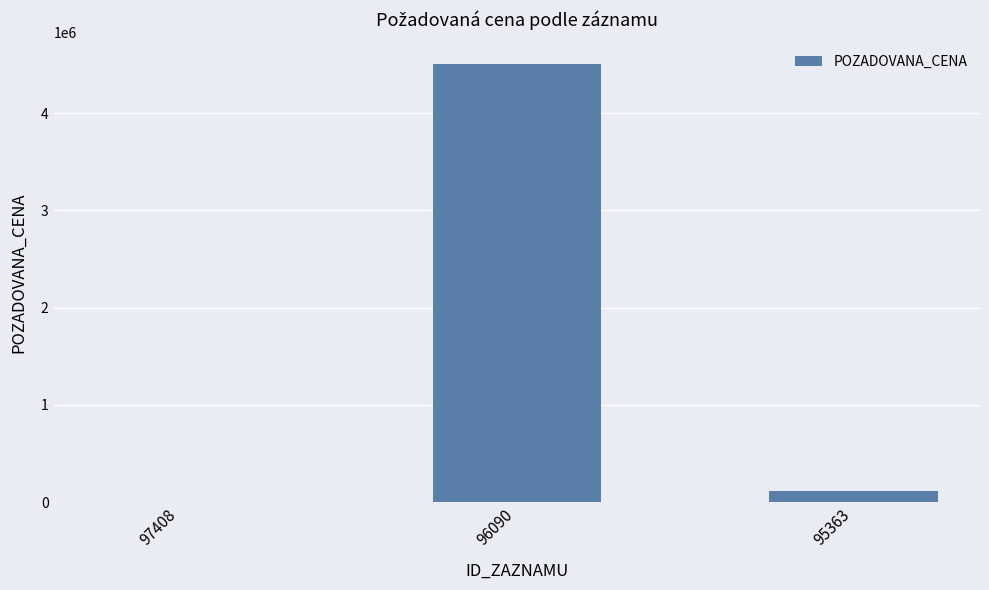

At which category does the chart reach its peak across all series?

96090